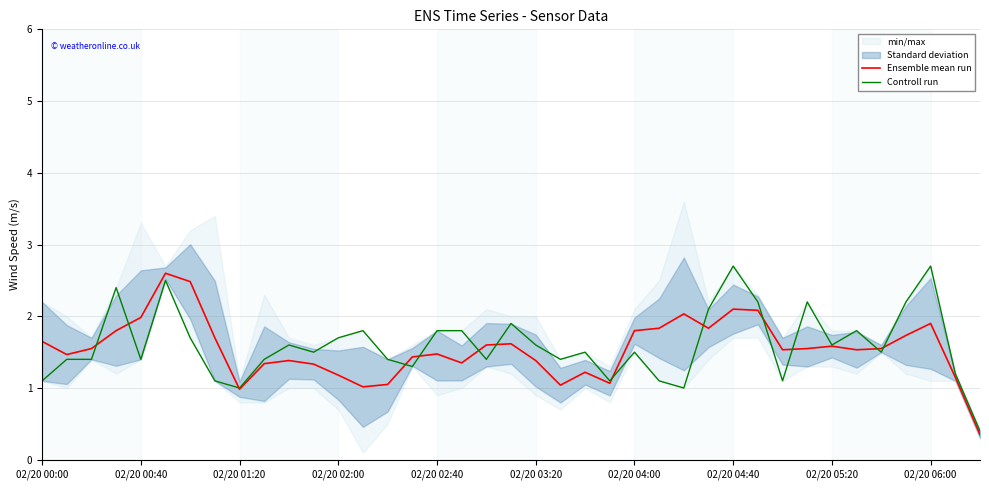

At how many categories does at least one series exceed 0?

39